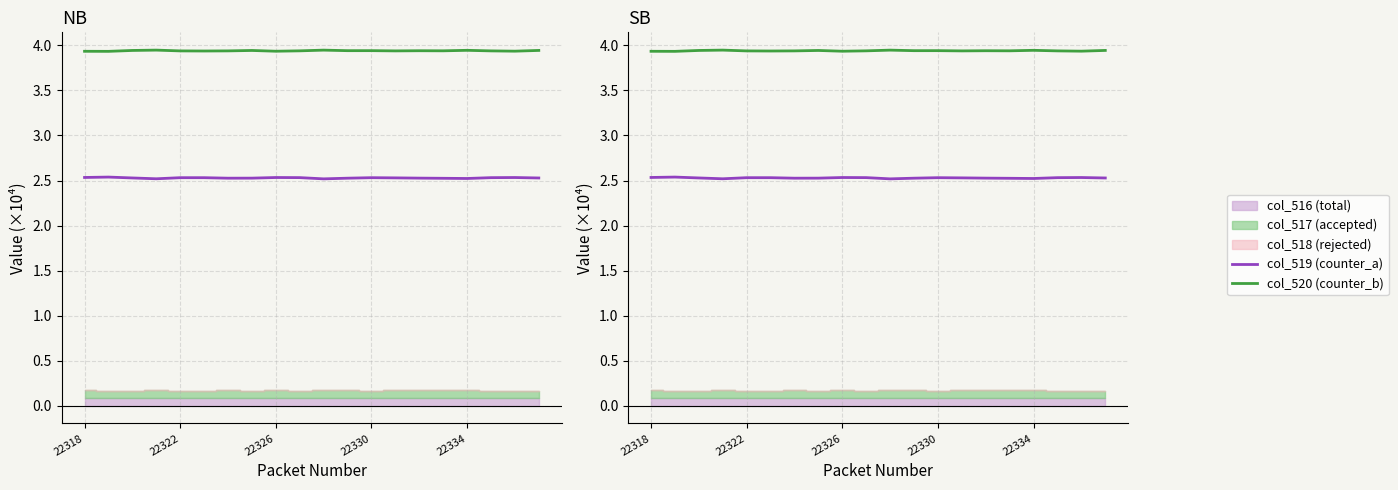

True or false: col_520 (counter_b) and col_519 (counter_a) cross at least once.

False